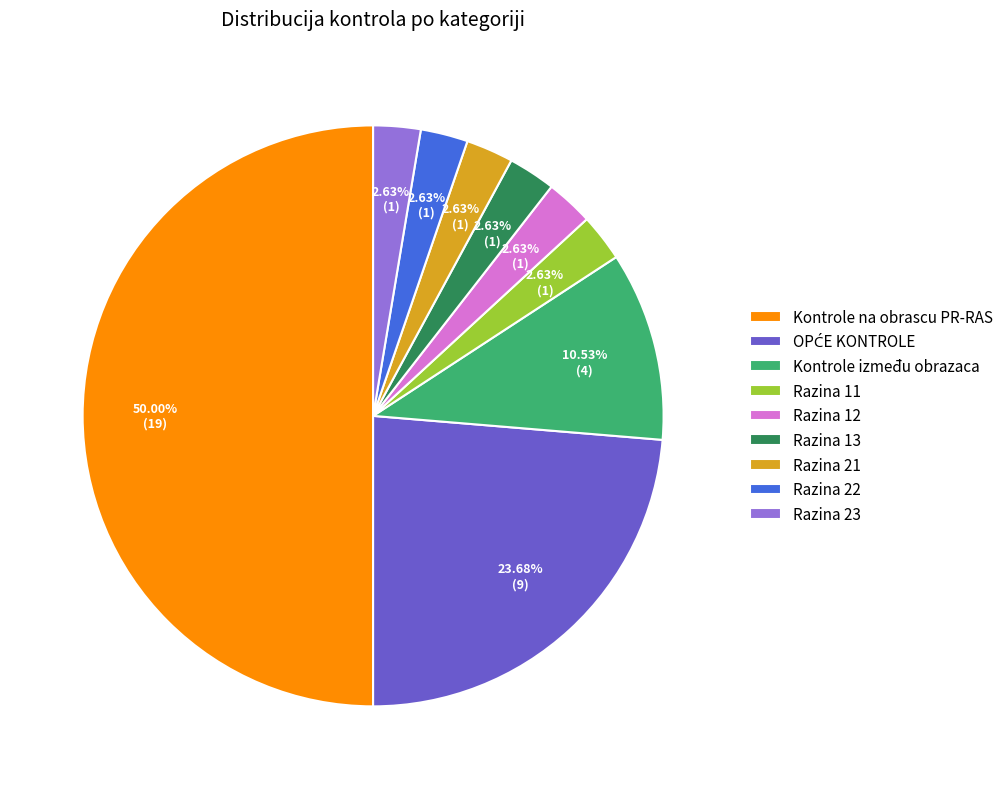

Which category has the biggest portion of the pie?

Kontrole na obrascu PR-RAS